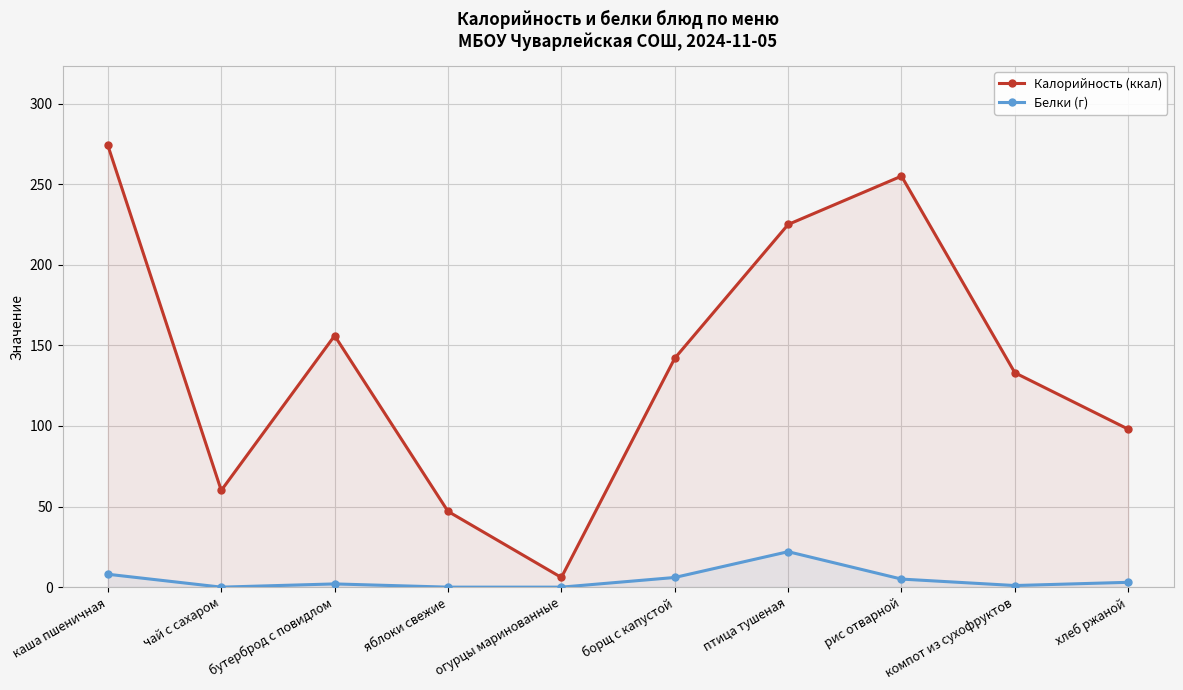

Where is Калорийность (ккал) nearest to the value 140?

борщ с капустой